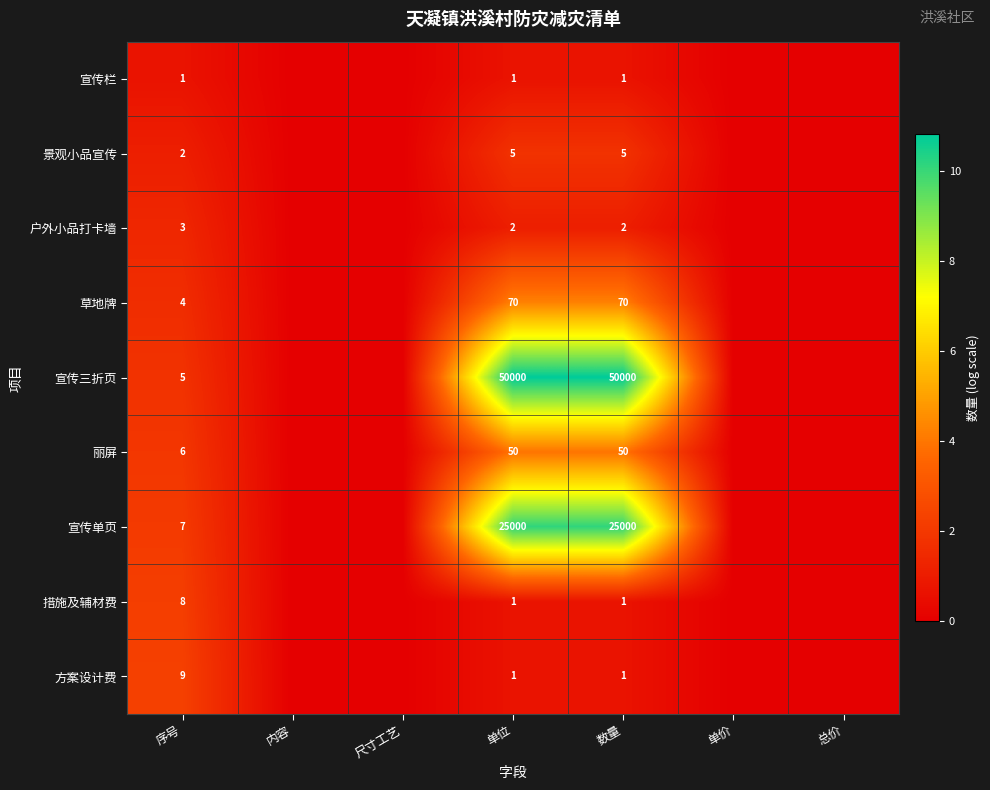

Count the number of data series in this chart.

9